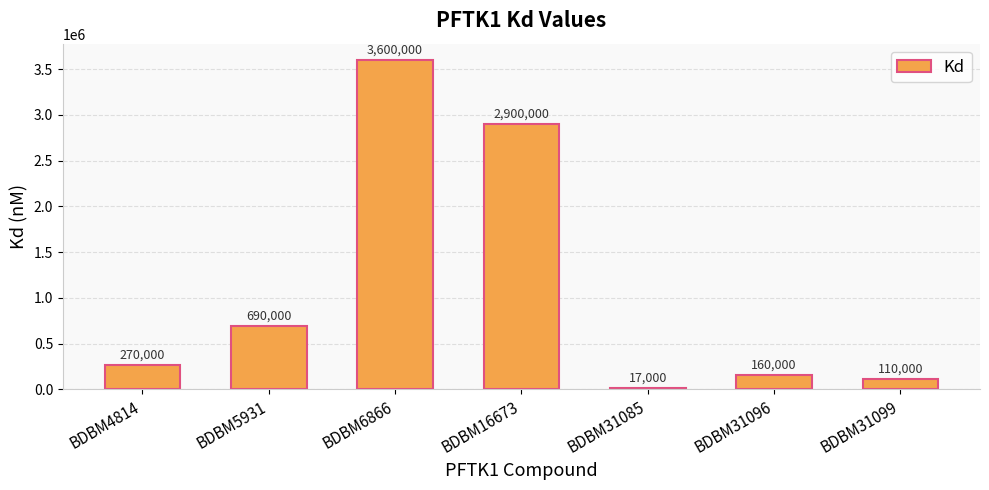

What is the sum of the values at BDBM31096 and BDBM16673?

3060000